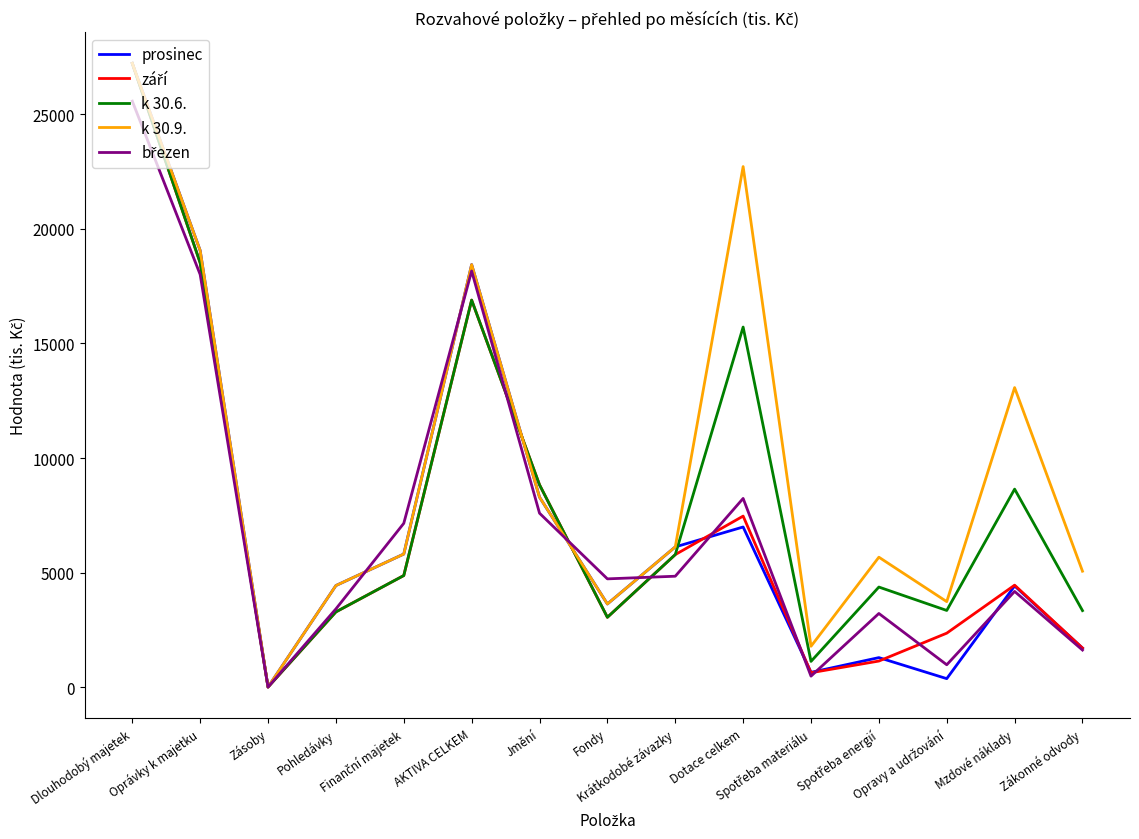

The value of k 30.6. at Dlouhodobý majetek is 11054. True or false?

False